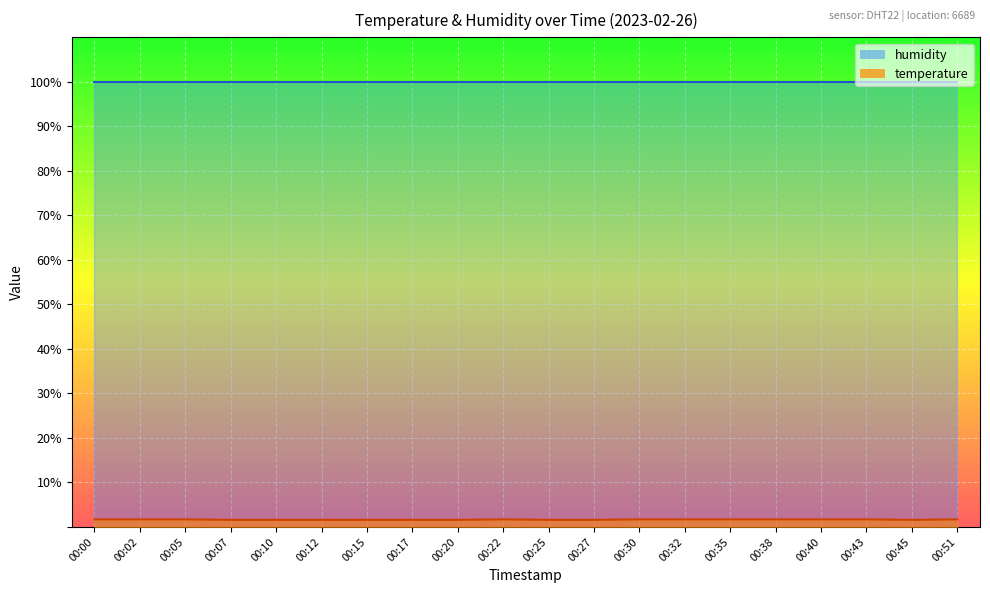

At which category does the data reach its first local valley?

00:45